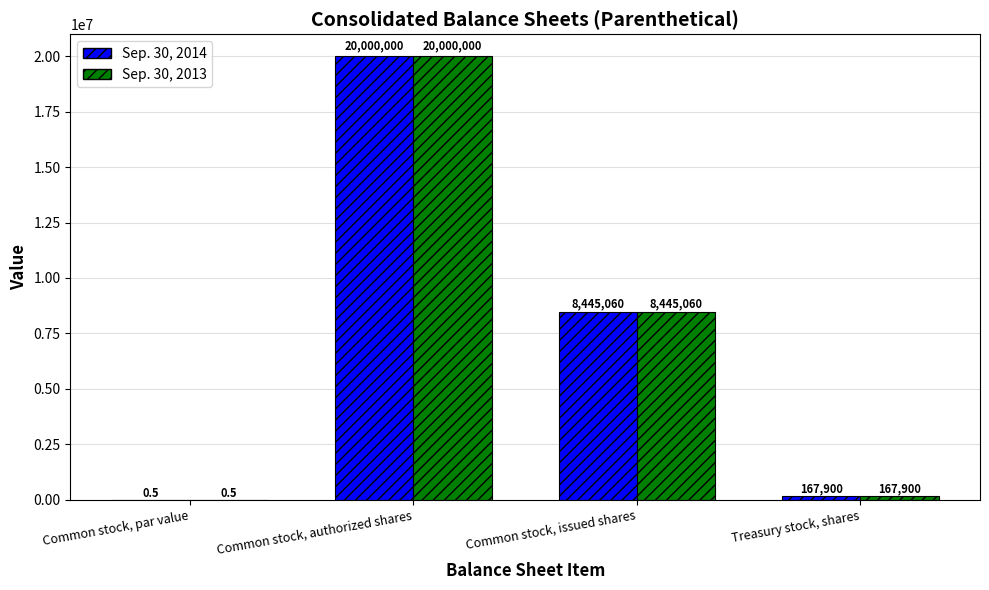

Are the bars horizontal?

No